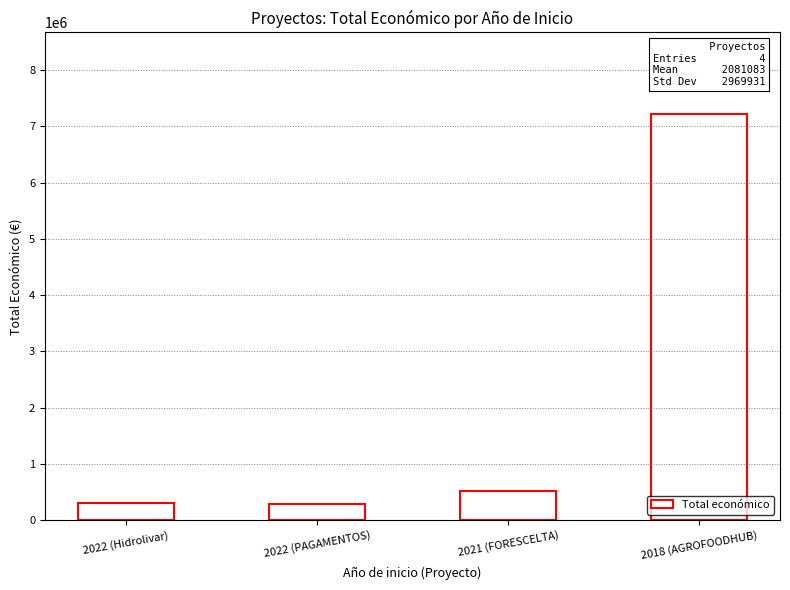

Are the bars grouped side by side (vs. stacked)?

No